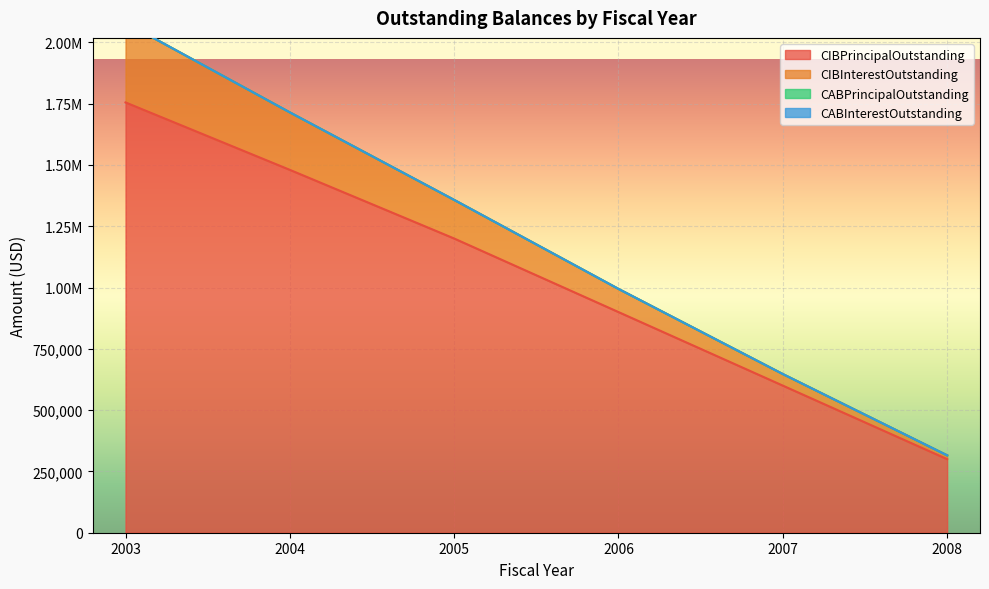

What is the total value across all series at 2003?

3835250